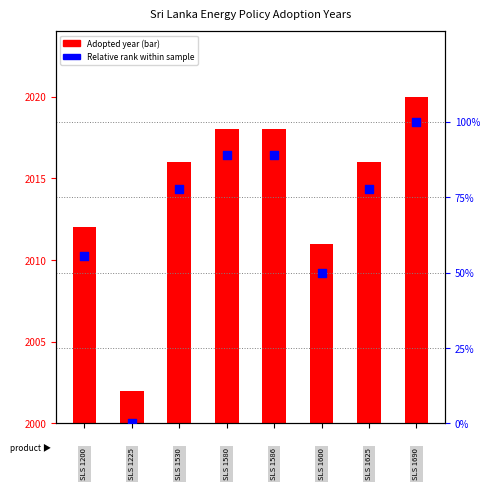

What is the total value across all series at 5?

61.0